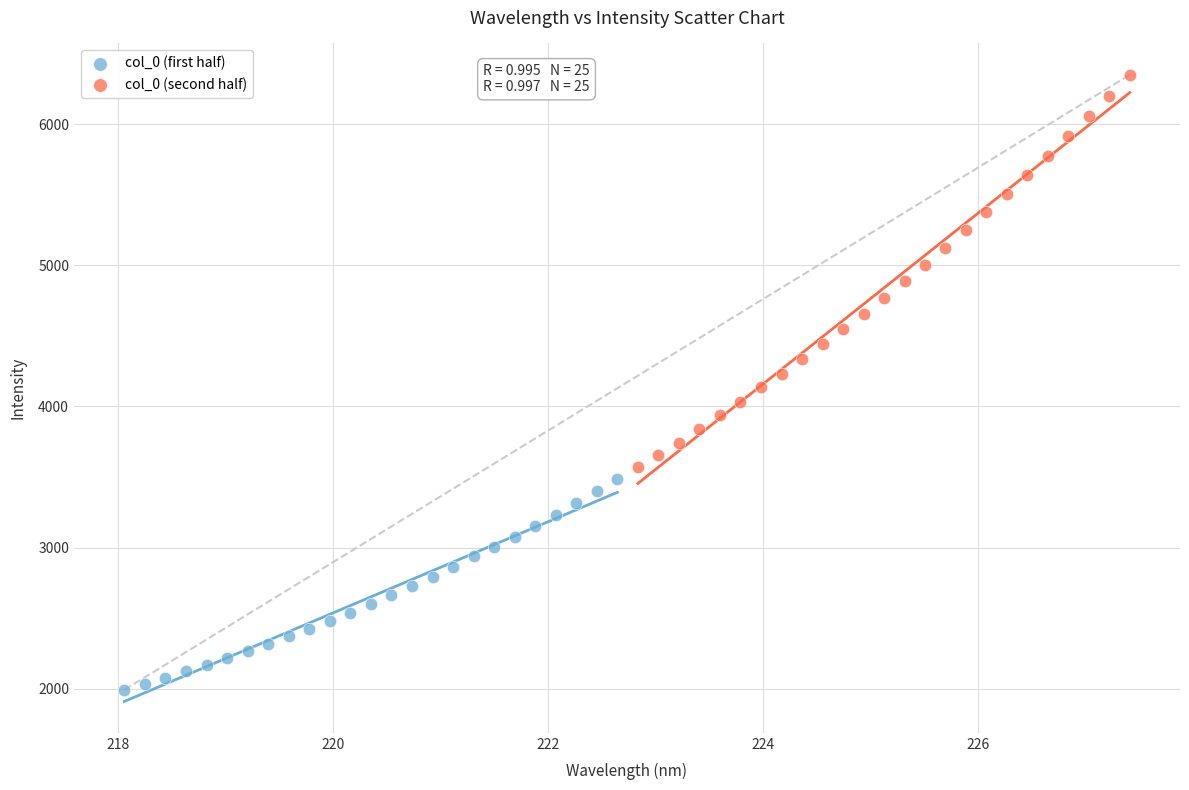

Which series reaches the minimum Y coordinate?

col_0 (first half)